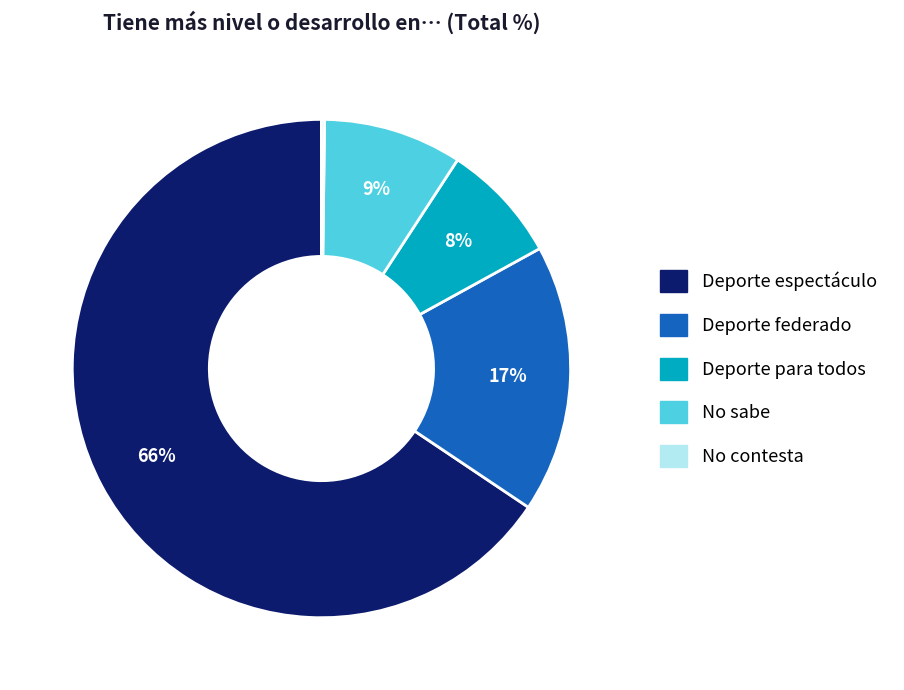

Which slice is the largest?

Deporte espectáculo